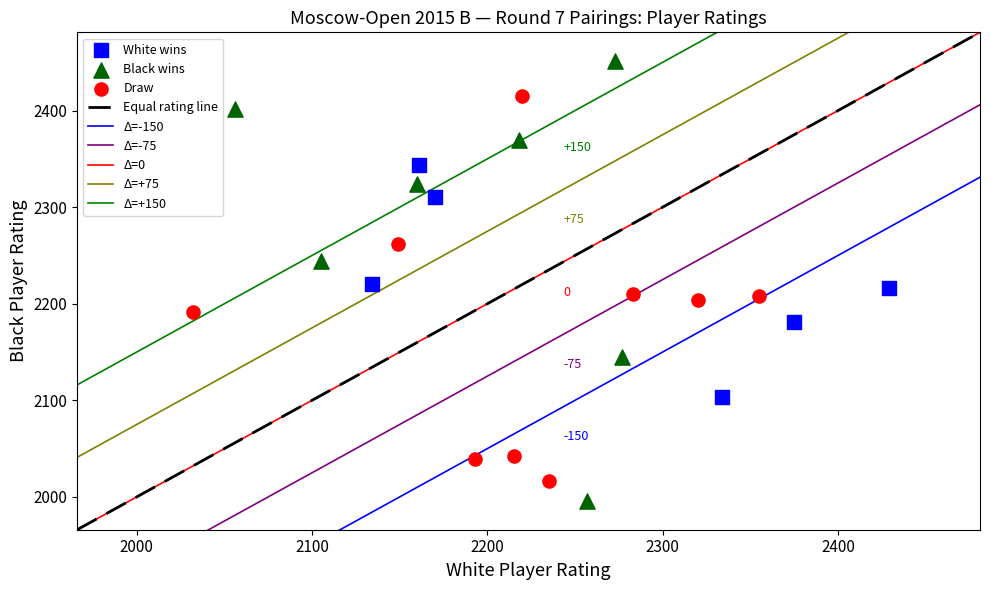

Which series has the largest Y range (max minus min)?

Black wins